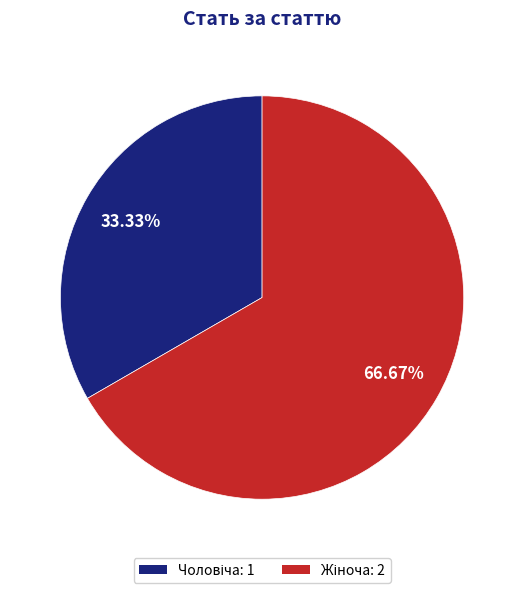

To the nearest percent, what portion does Жіноча represent?

67%